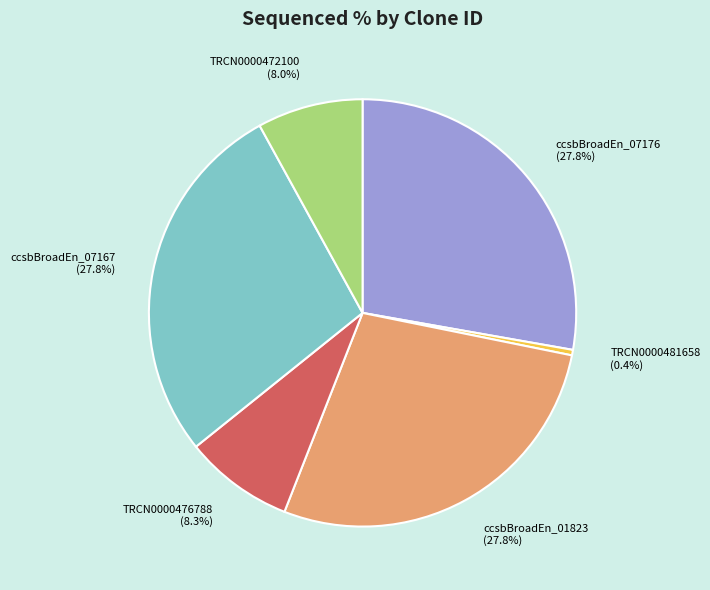

Is there a majority slice in this chart?

No